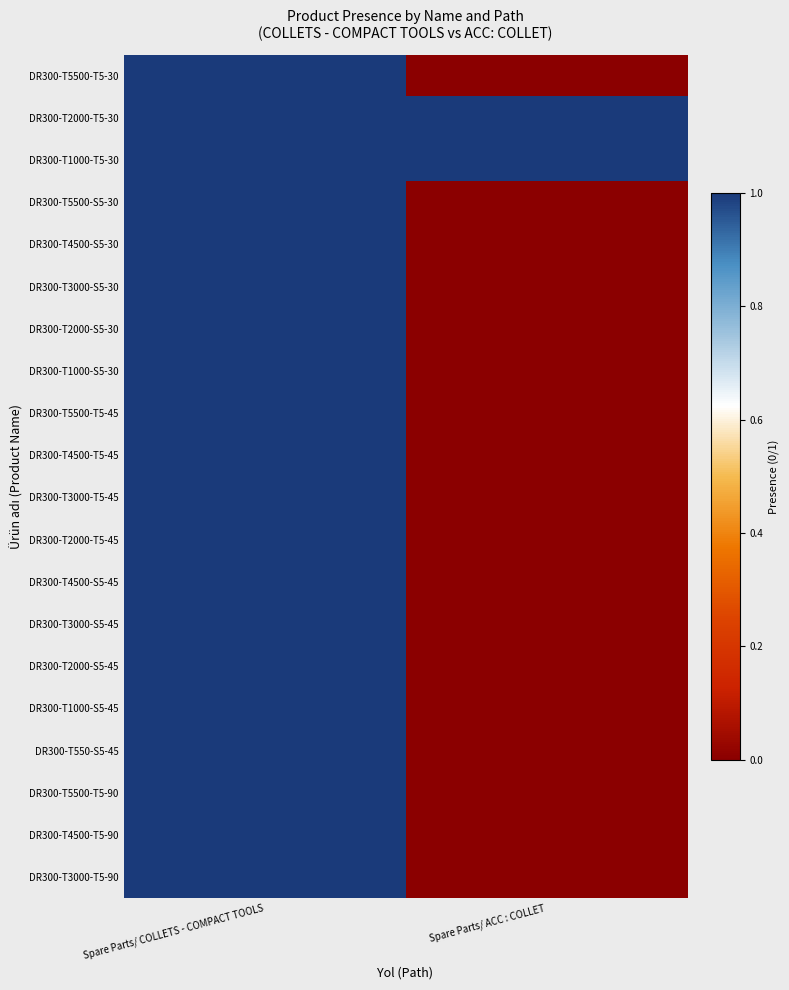

At how many categories does at least one series exceed 0?

2